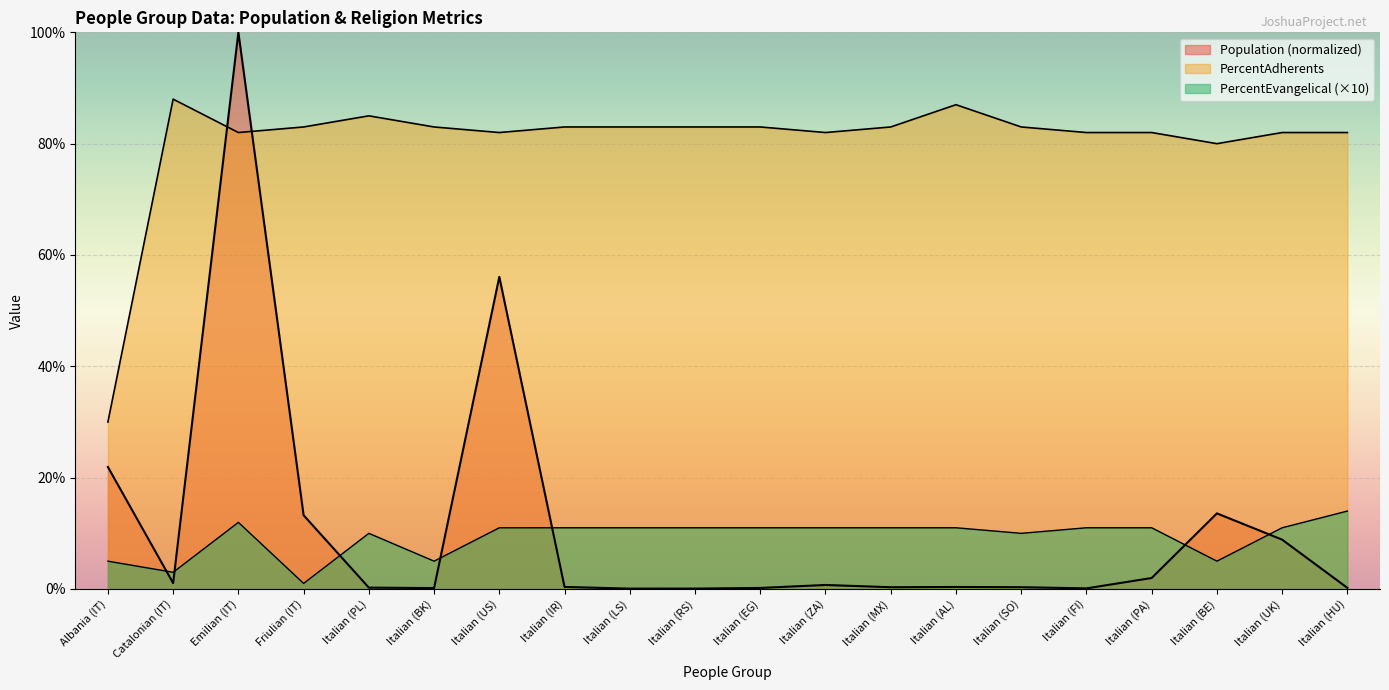

What is the average value of the Population series?

11.0